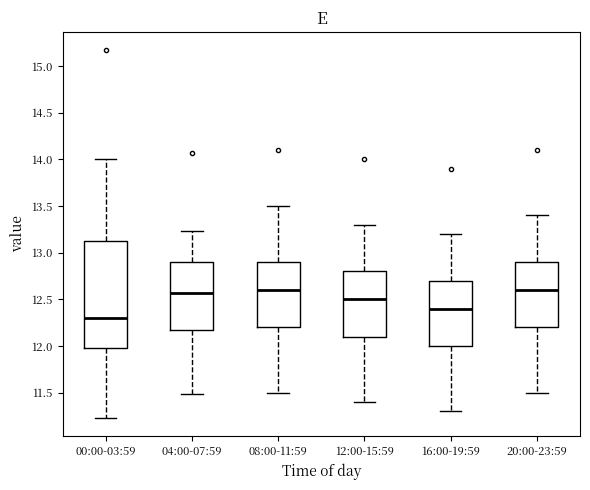

Which box has the lowest median line?

00:00-03:59